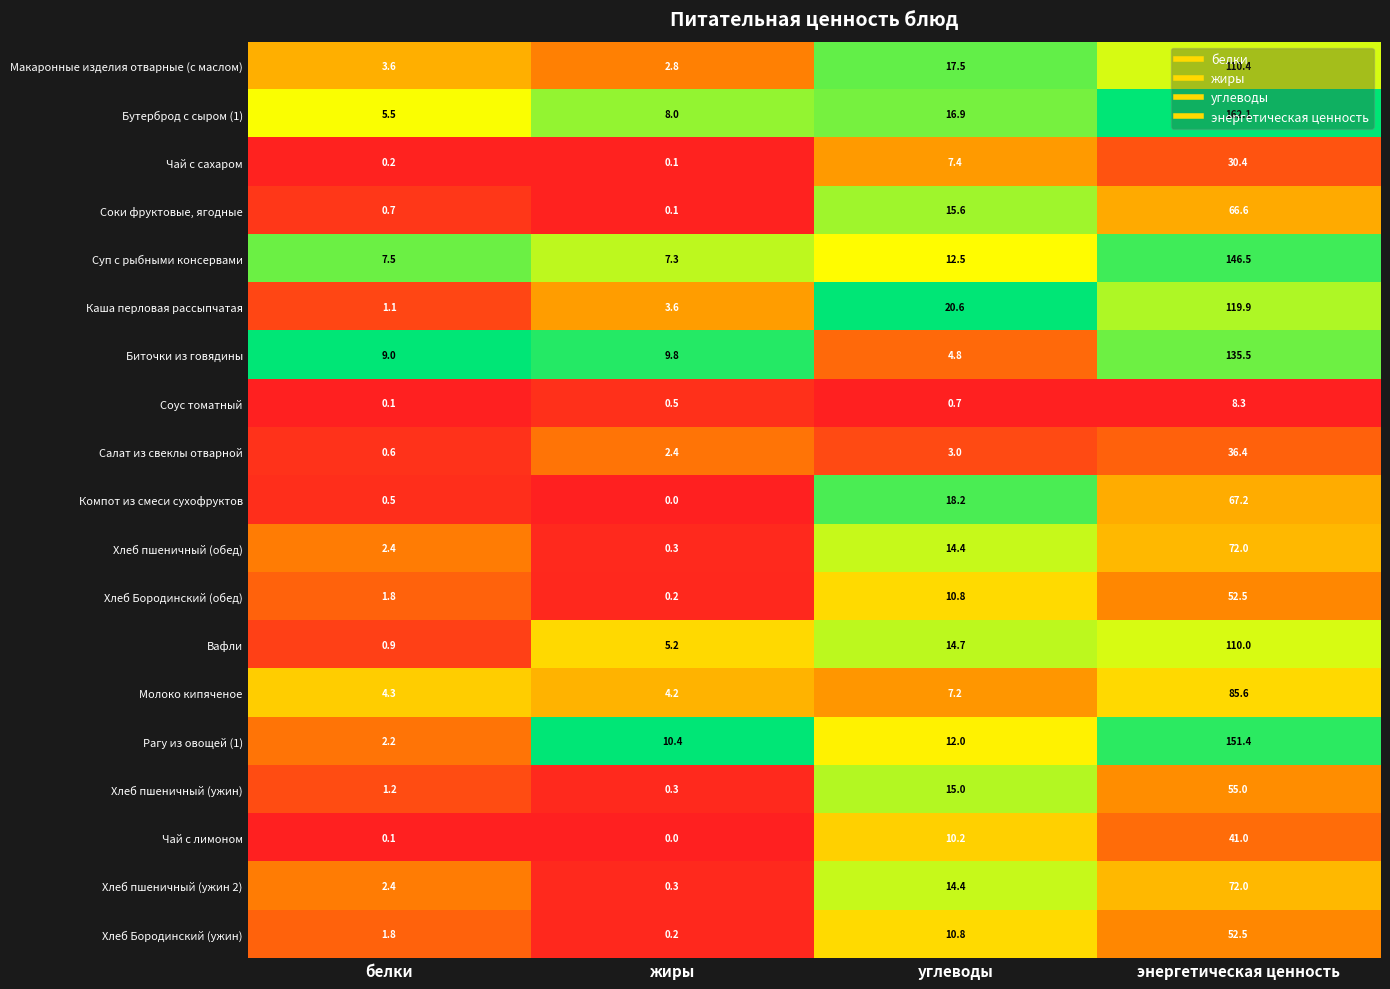

Count the number of categories in the chart.

4